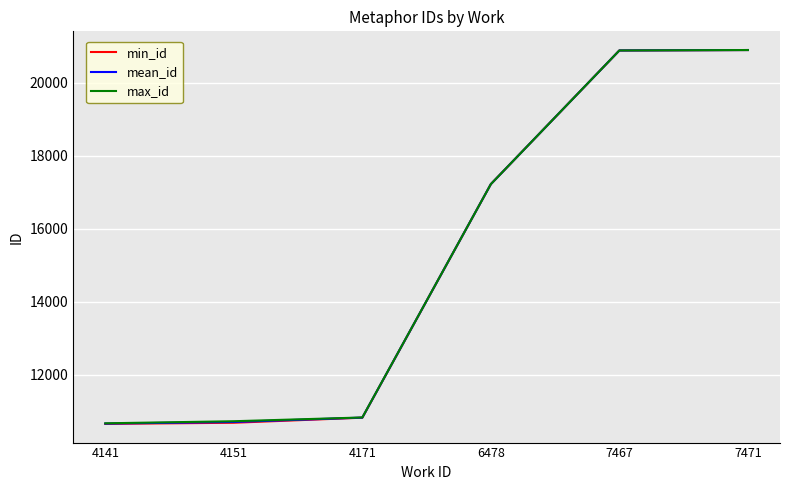

List the series in order of their overall mean, highest first.

max_id, mean_id, min_id